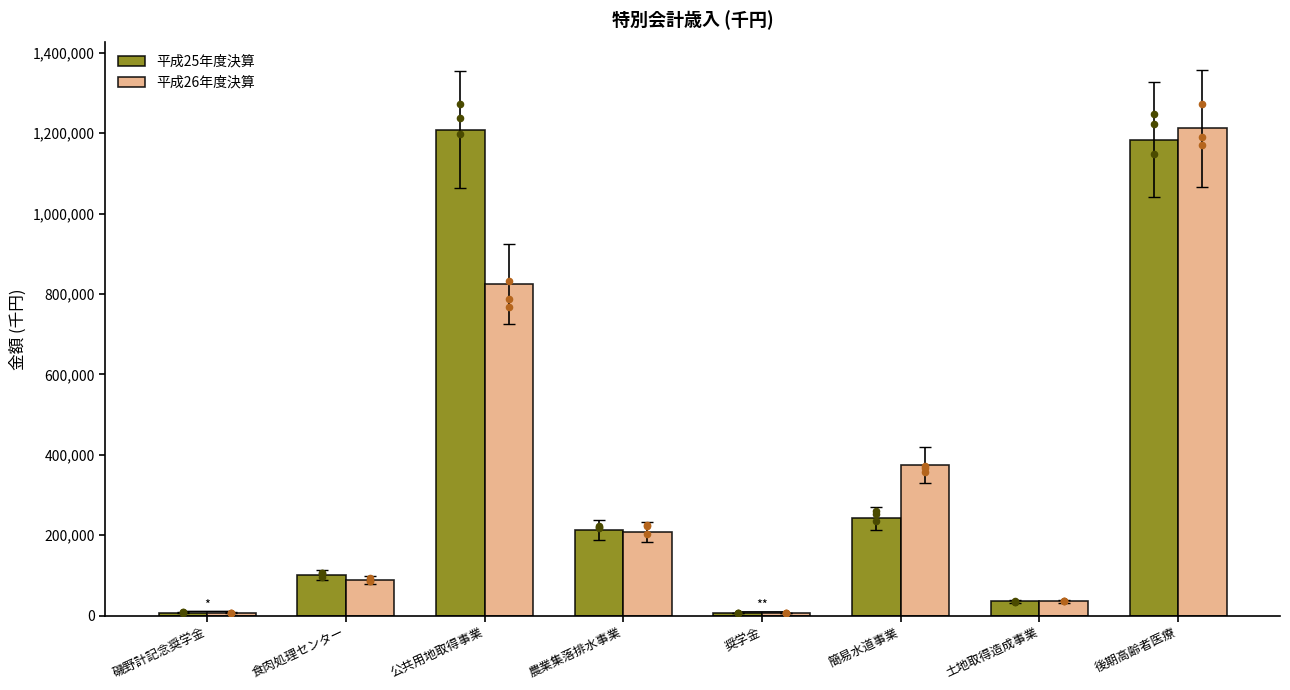

At how many categories does at least one series exceed 643980?

2